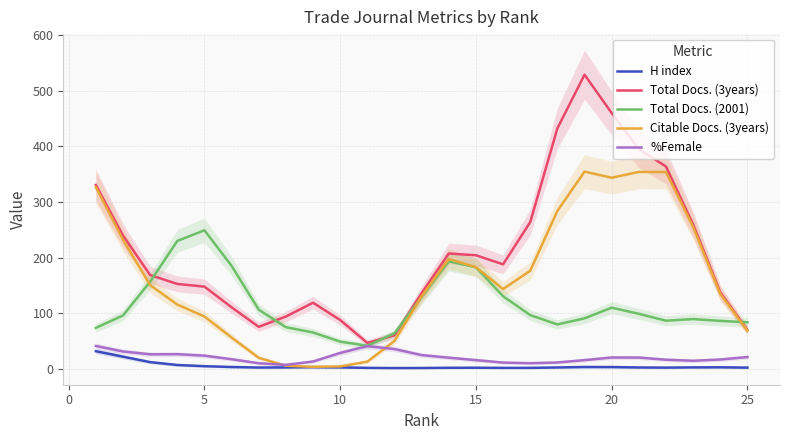

True or false: H index and Total Docs. (2001) cross at least once.

False